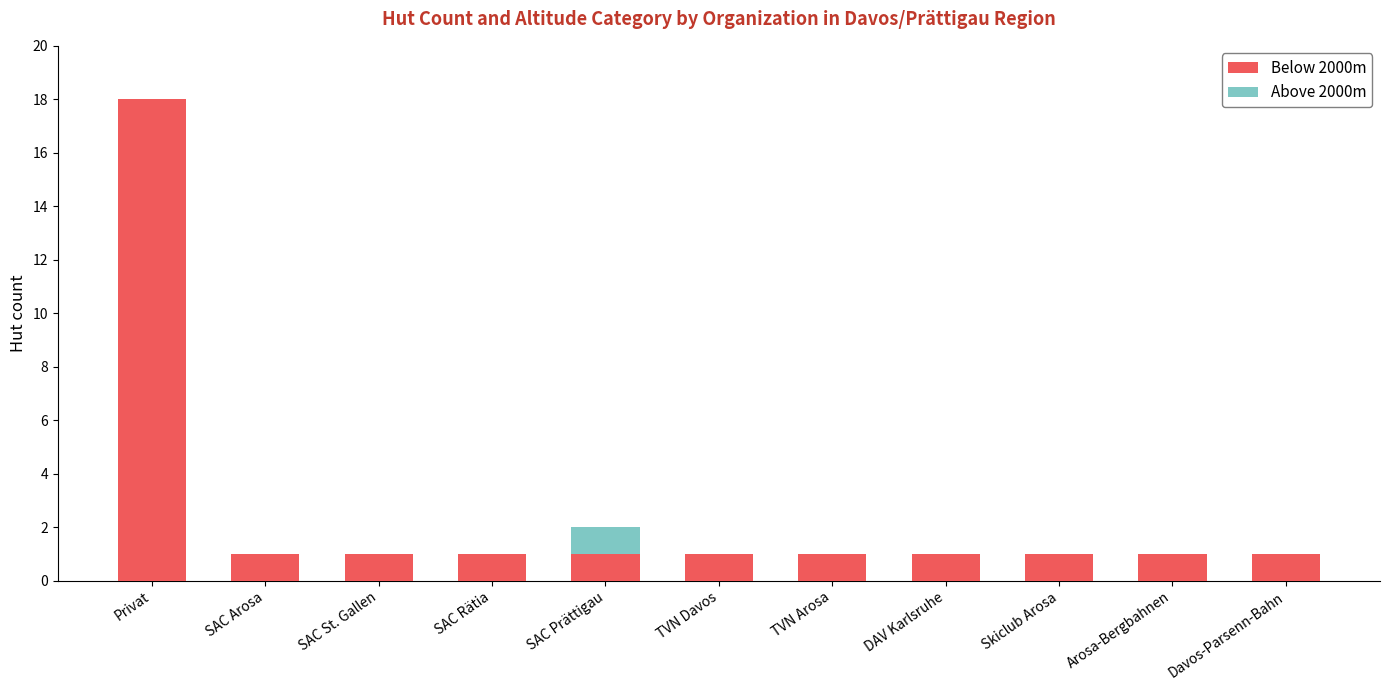

What are all the series names shown in the legend?

Below 2000m, Above 2000m